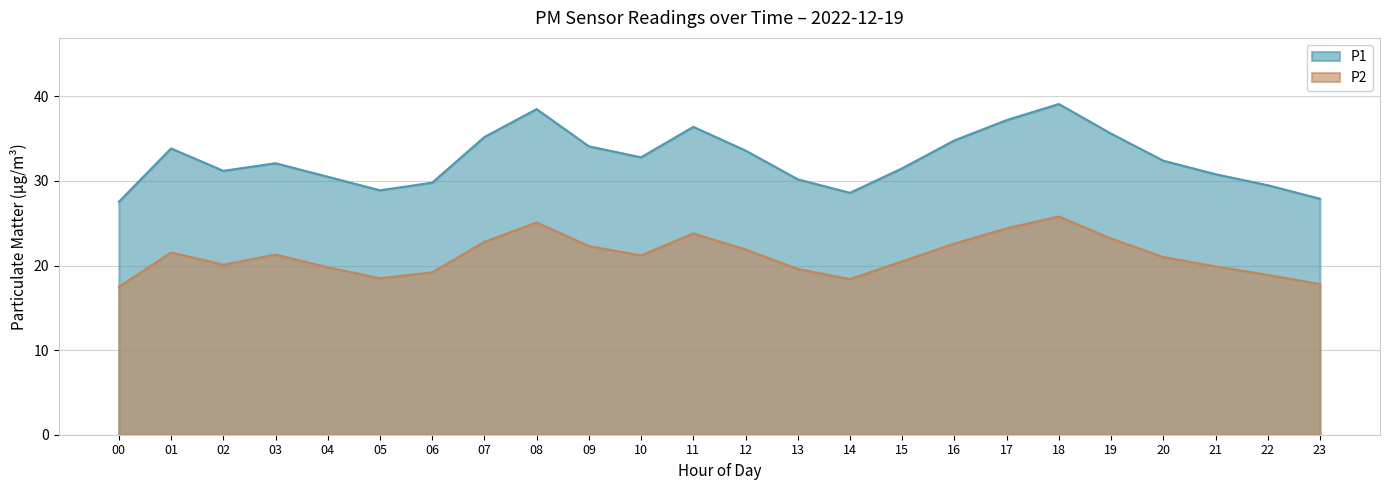

The value of P1 at 00 is 27.5. True or false?

True